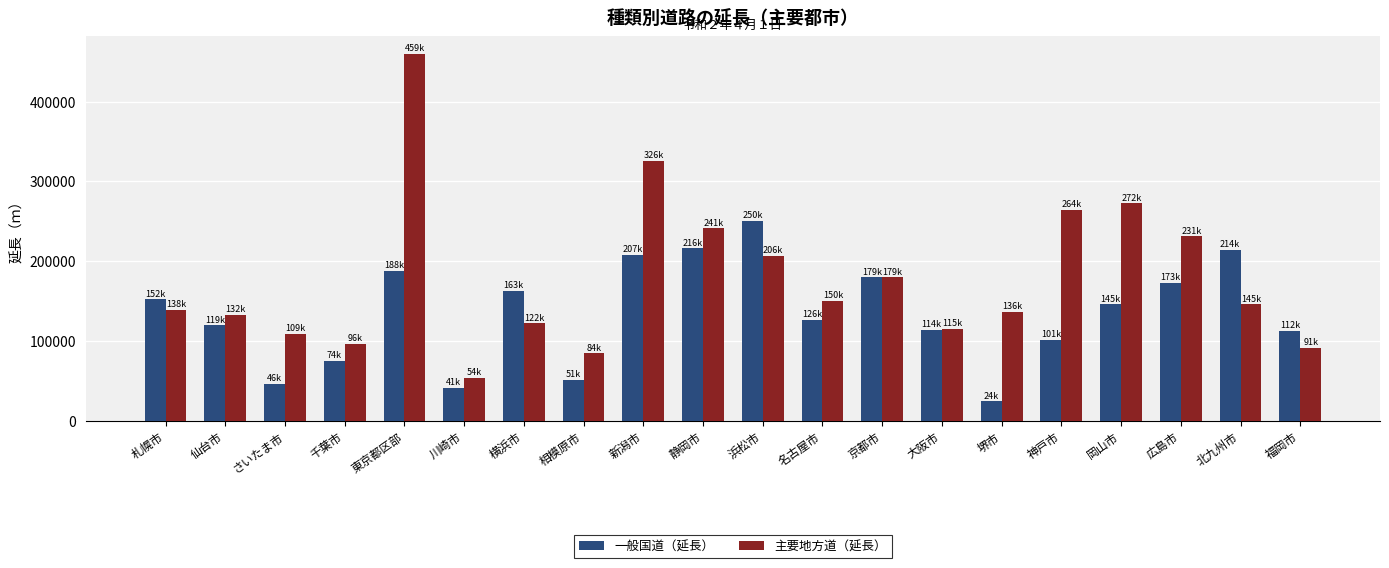

How many bars are there in each group?

2